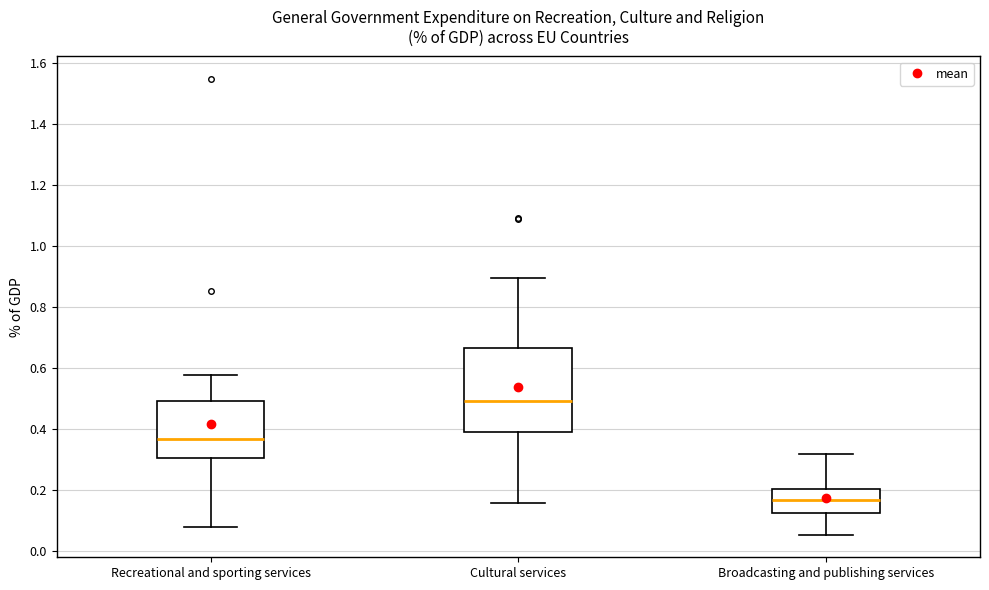

Where does the upper whisker of the box for Broadcasting and publishing services end on the y-axis? The values are not printed on the chart, so give them approximately, as read against the axis.

0.32